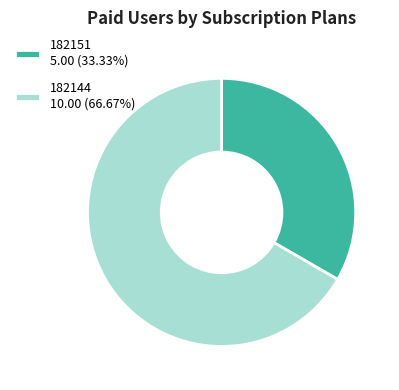

Approximately how many times larger is the value at 182144 10.00 (66.67%) compared to 182151 5.00 (33.33%)?

2.0